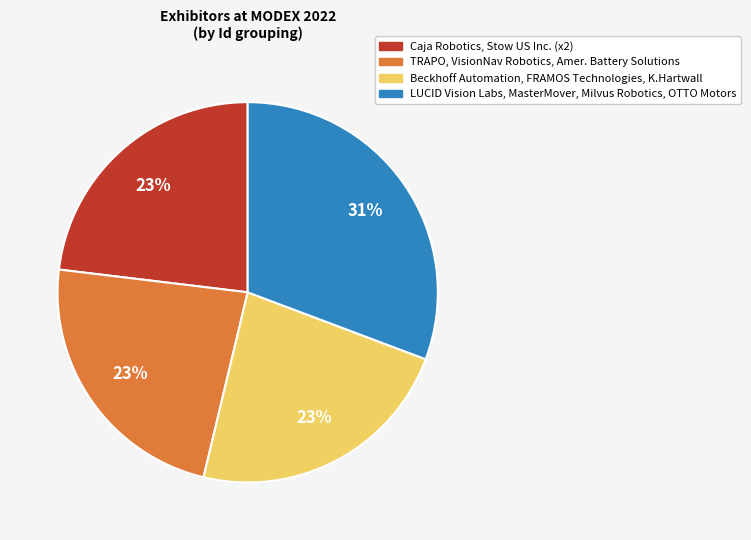

To the nearest percent, what is the difference between the largest and smallest slice percentages?

8%